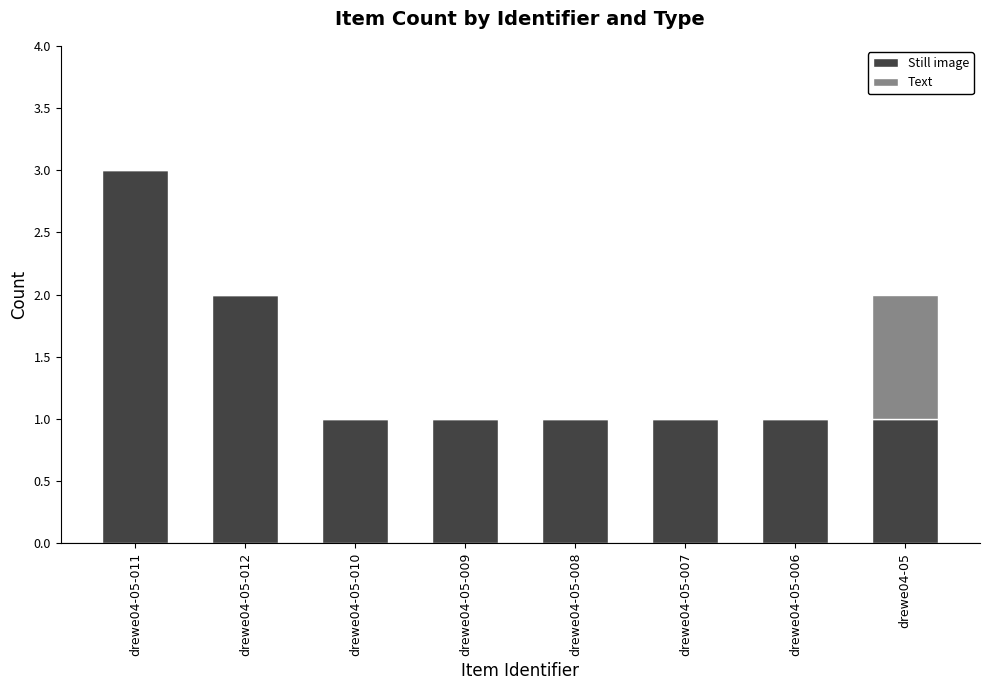

What is the maximum value for Still image?

3